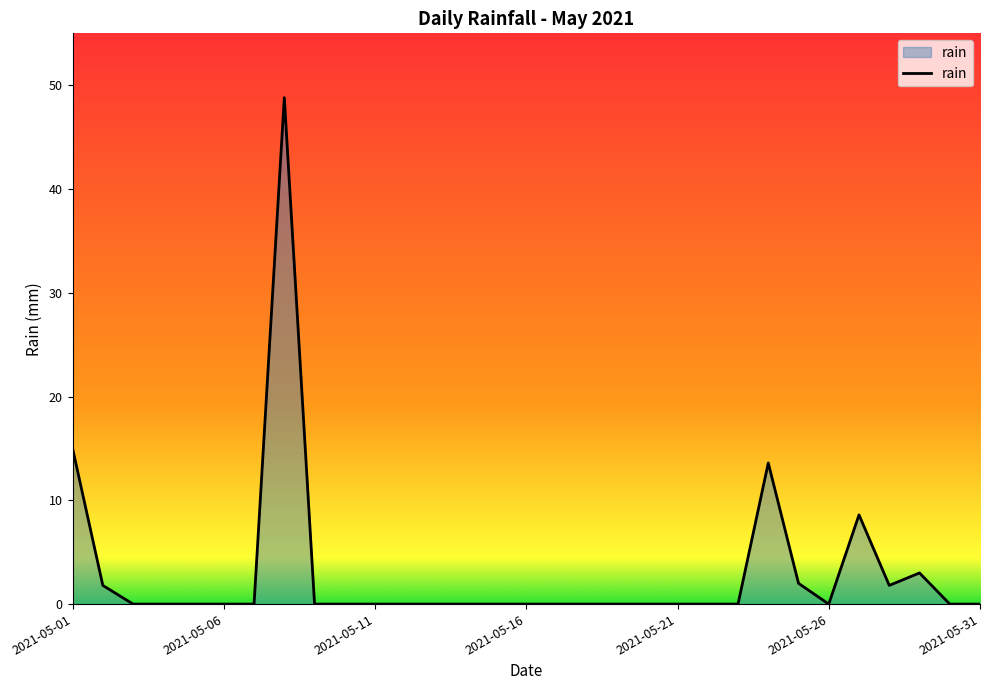

At which label is the value closest to 24?

2021-05-01